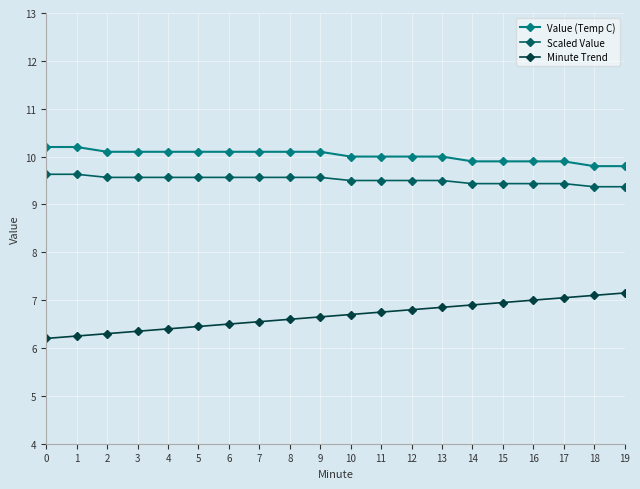

Is this an area chart (filled region under the line)?

No